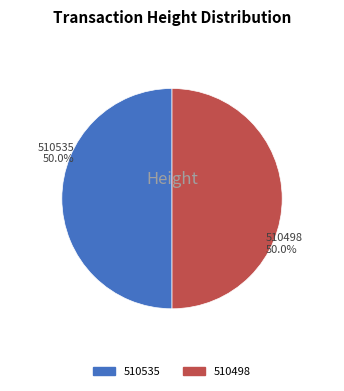

Is it true that 510498 is 50% of the pie?

True